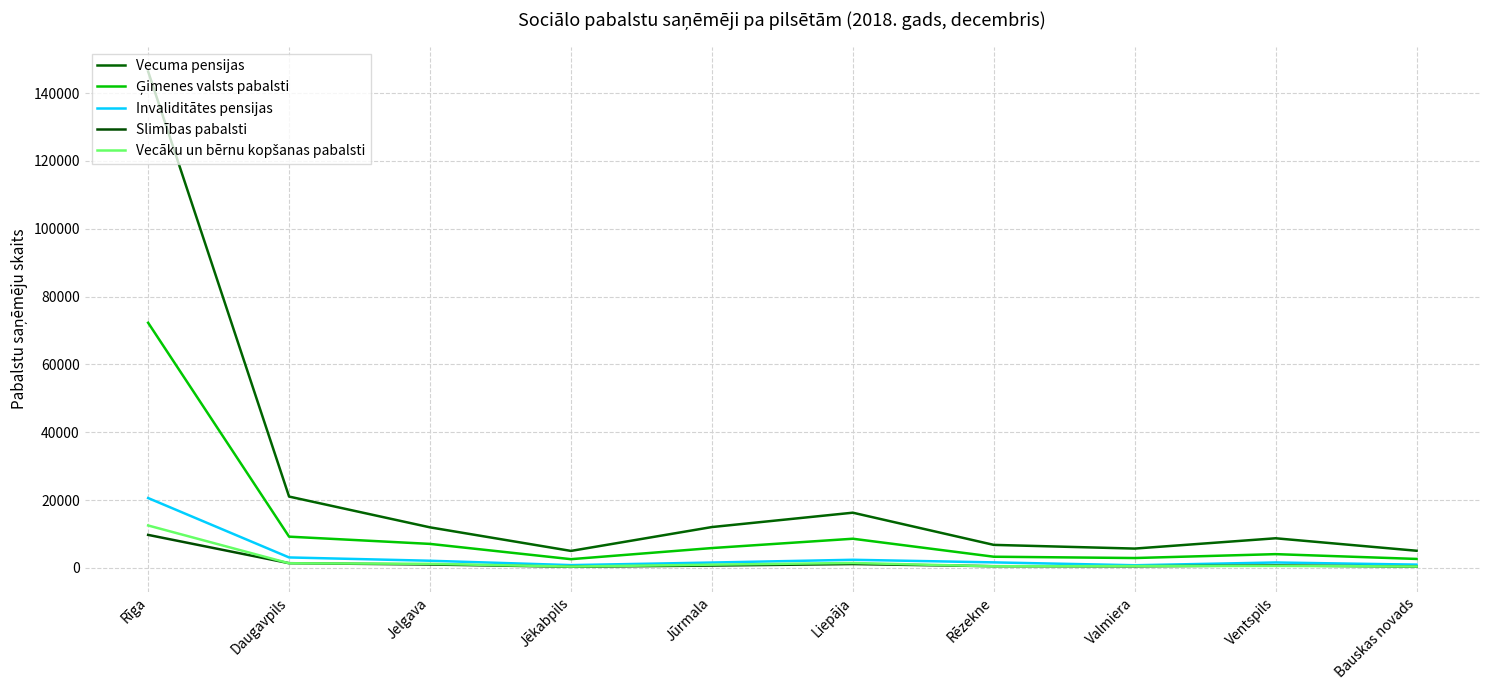

The Invaliditātes pensijas series shows 4326 at Daugavpils. True or false?

False